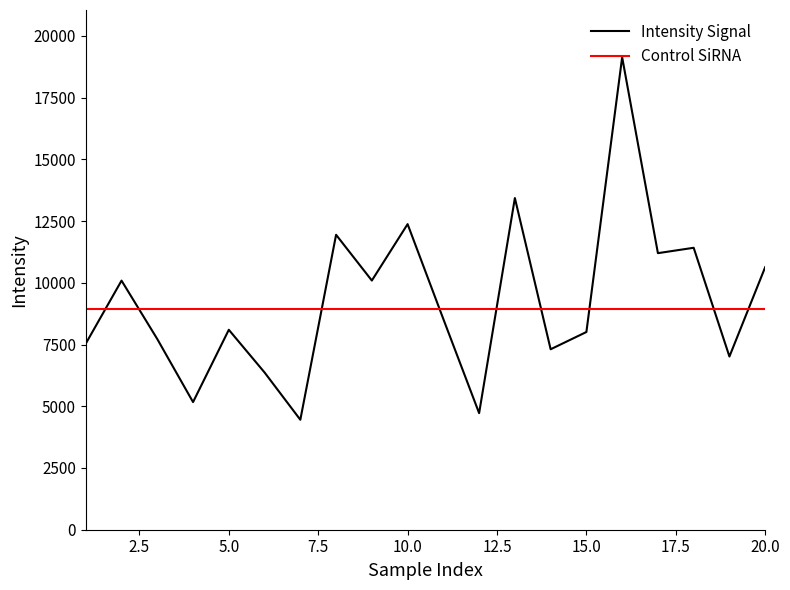

Rank the series by their average value, from lowest to highest.

Control SiRNA, Intensity Signal